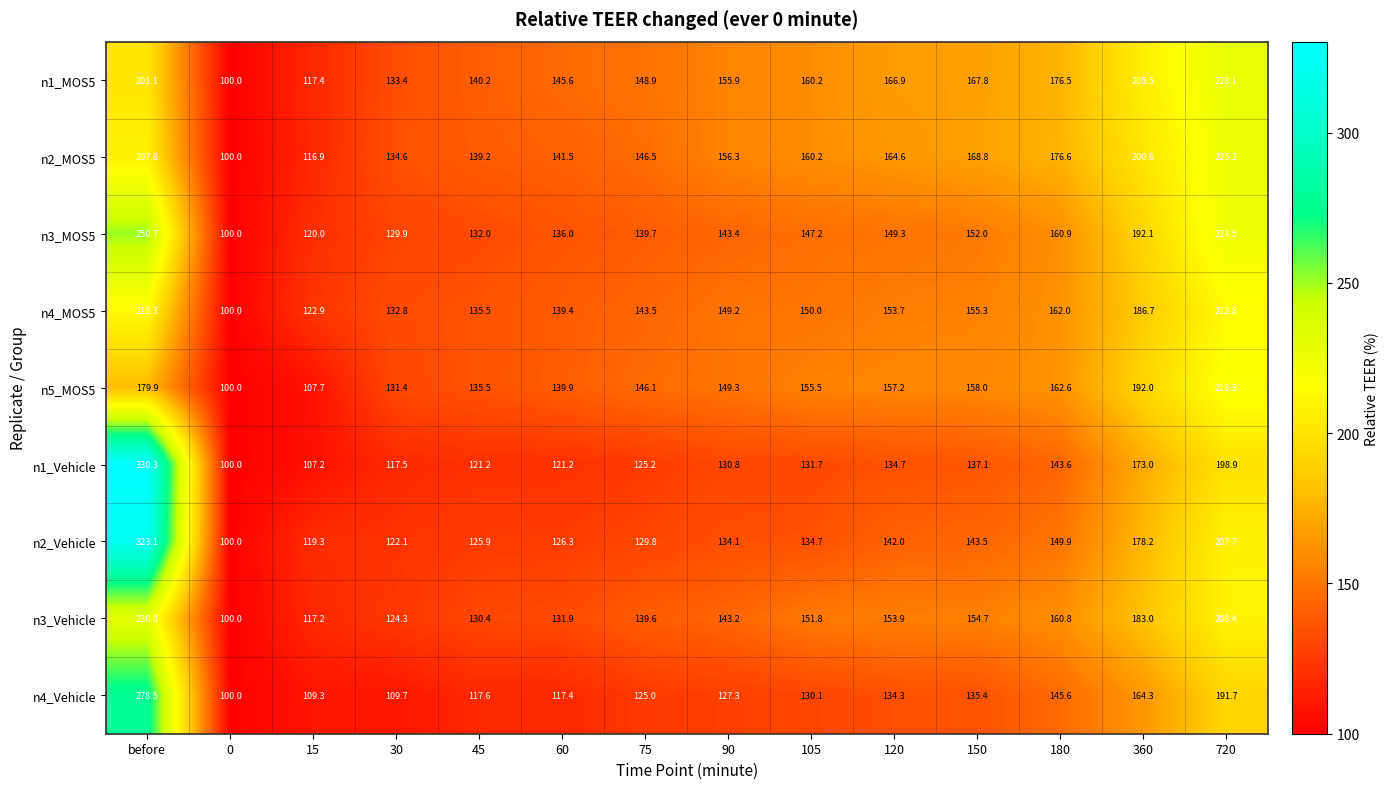

The n1_MOS5 series shows 103.9 at 120. True or false?

False